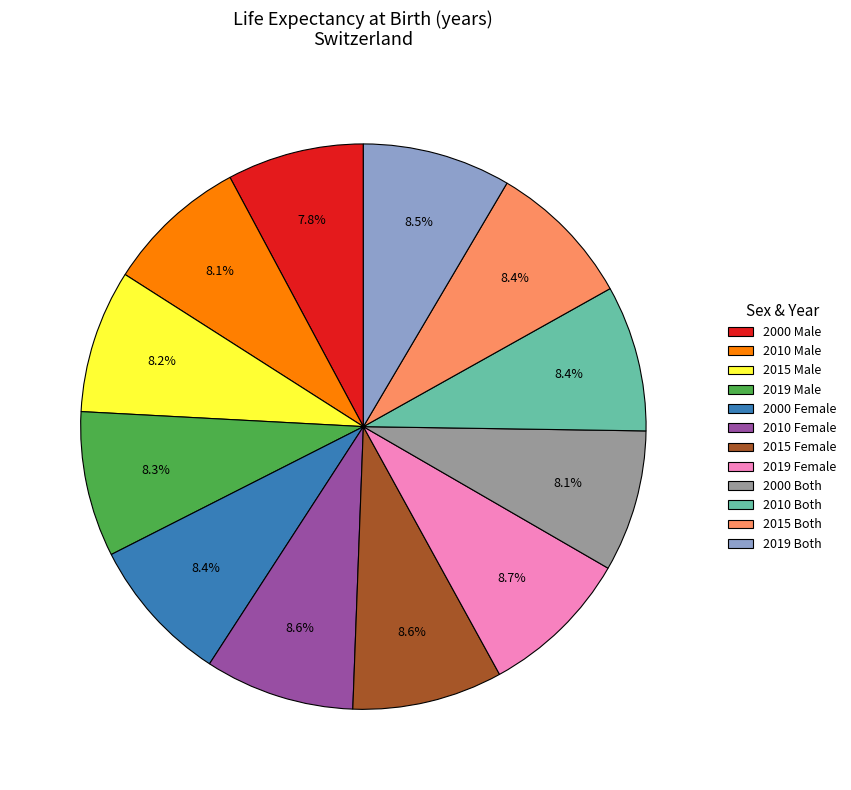

Count the number of slices in the pie.

12